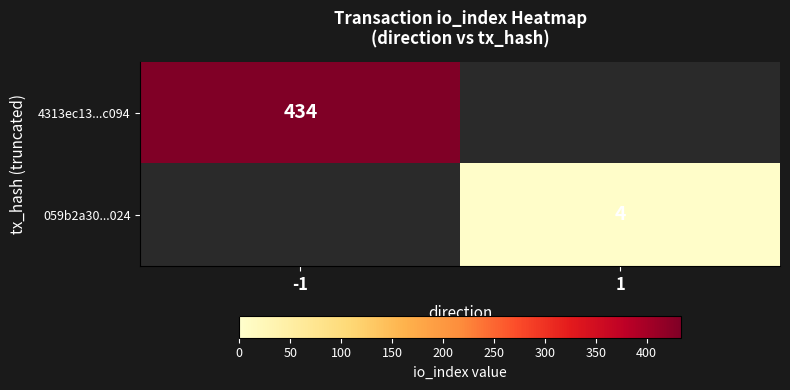

What is the total value across all series at 1?

4